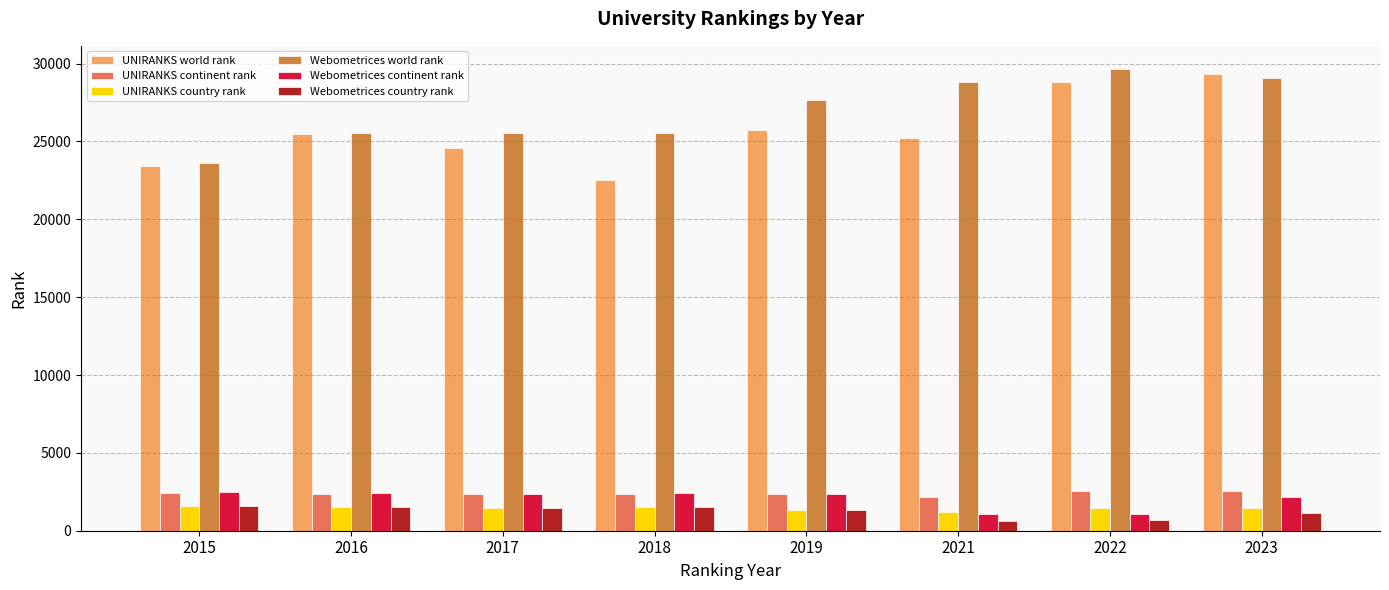

Is the value of UNIRANKS country rank at 2017 greater than the value of Webometrices continent rank at 2023?

No